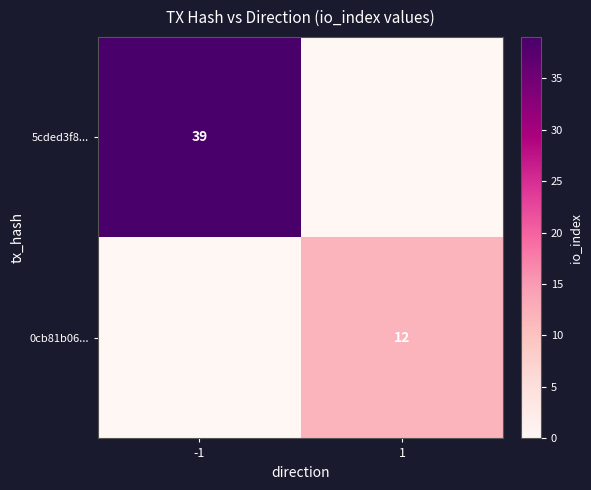

The value of 5cded3f8... at -1 is 39. True or false?

True